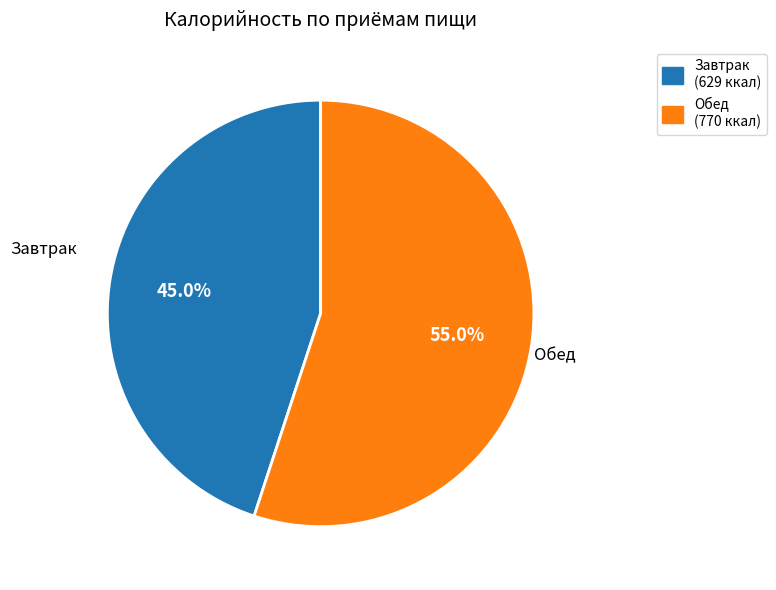

Is it true that Обед is 48% of the pie?

False